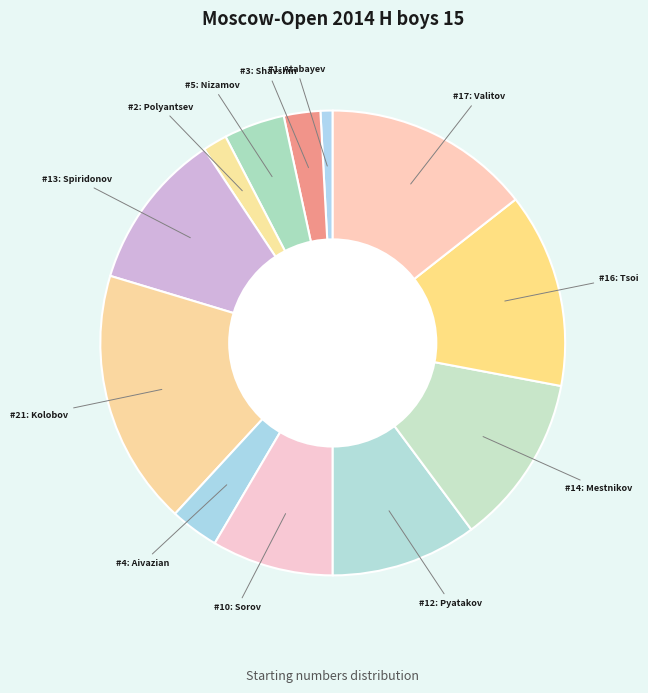

Is there a majority slice in this chart?

No